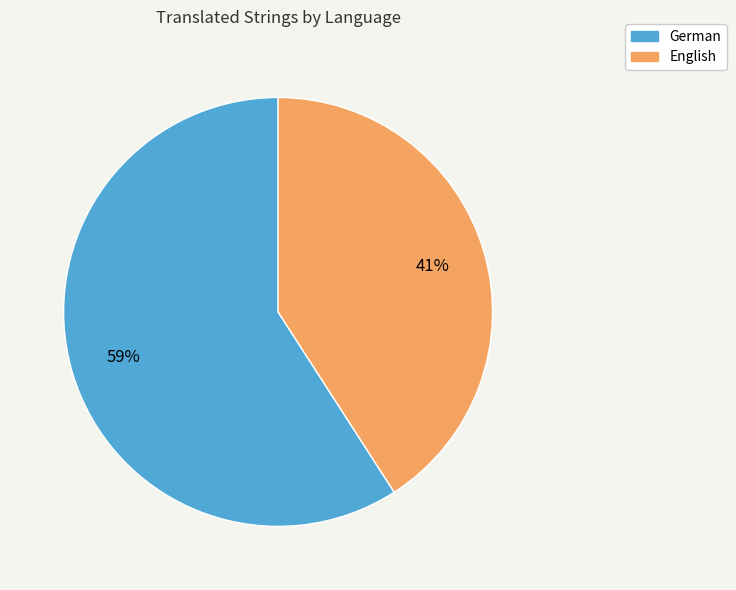

Is the sum of German and English greater than half?

Yes